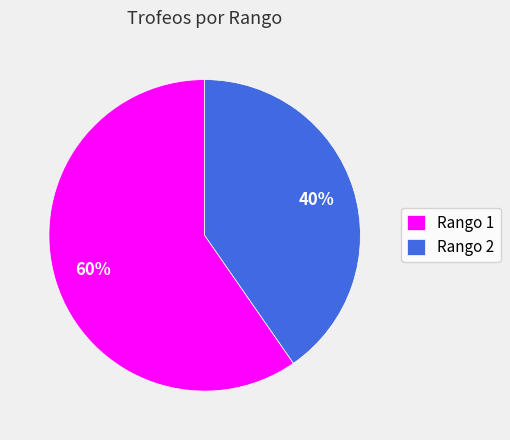

Which category has the biggest portion of the pie?

Rango 1